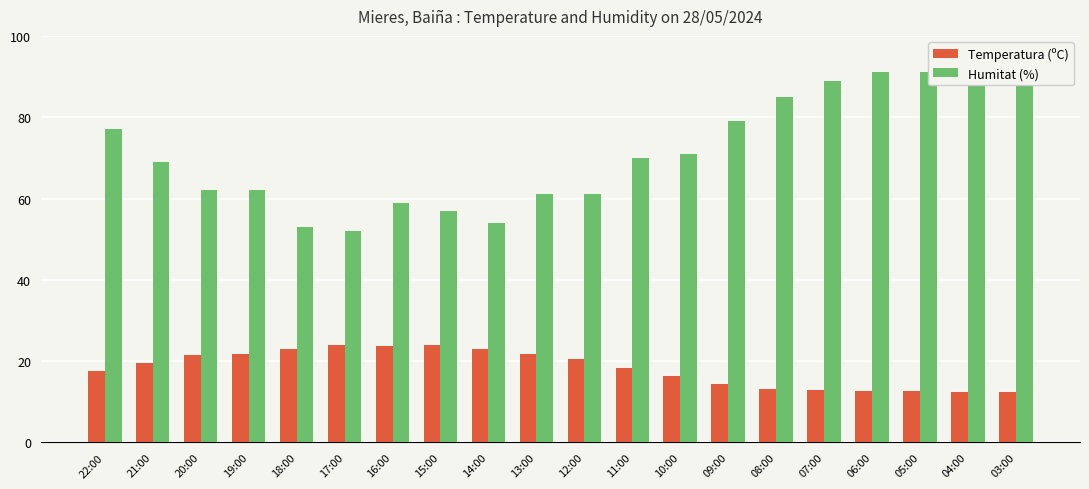

At 12:00, list the series in order from largest to smallest.

Humitat (%), Temperatura (ºC)